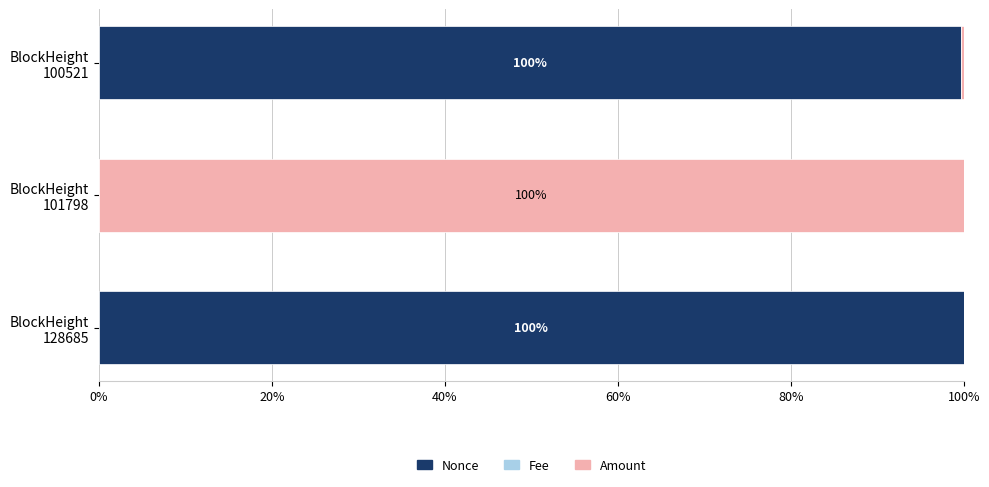

What is the sum of all Nonce values?

199.7